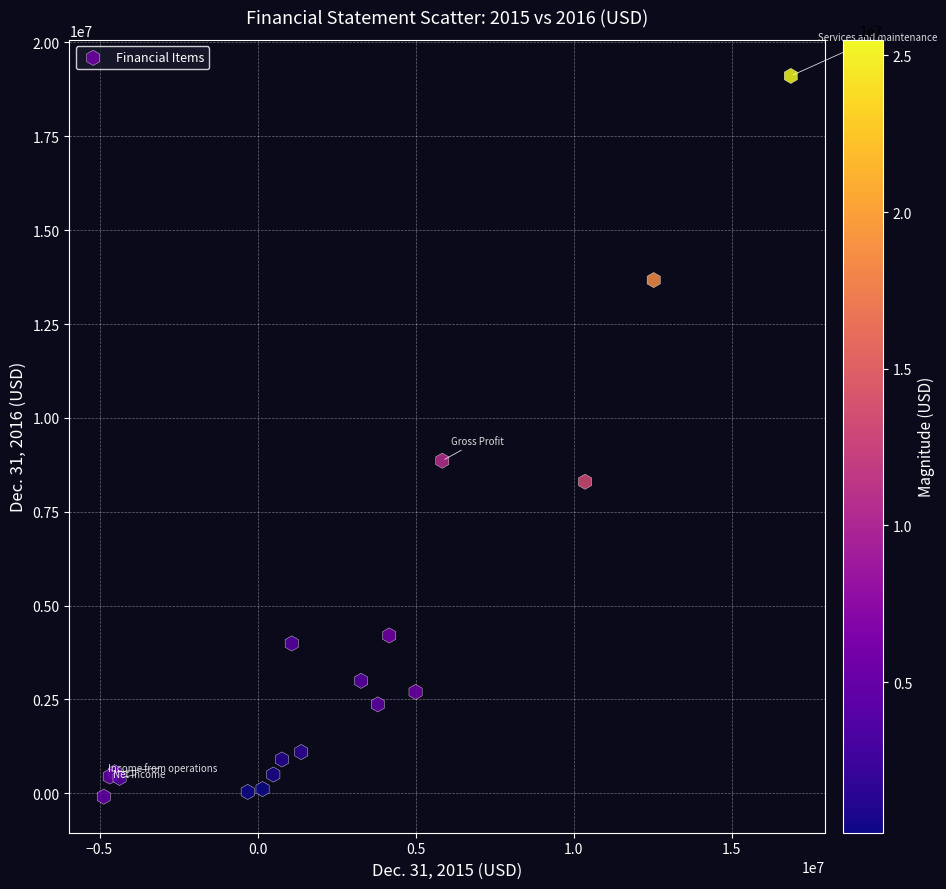

What Y value in the scatter plot is closest to 9509000?

8859000